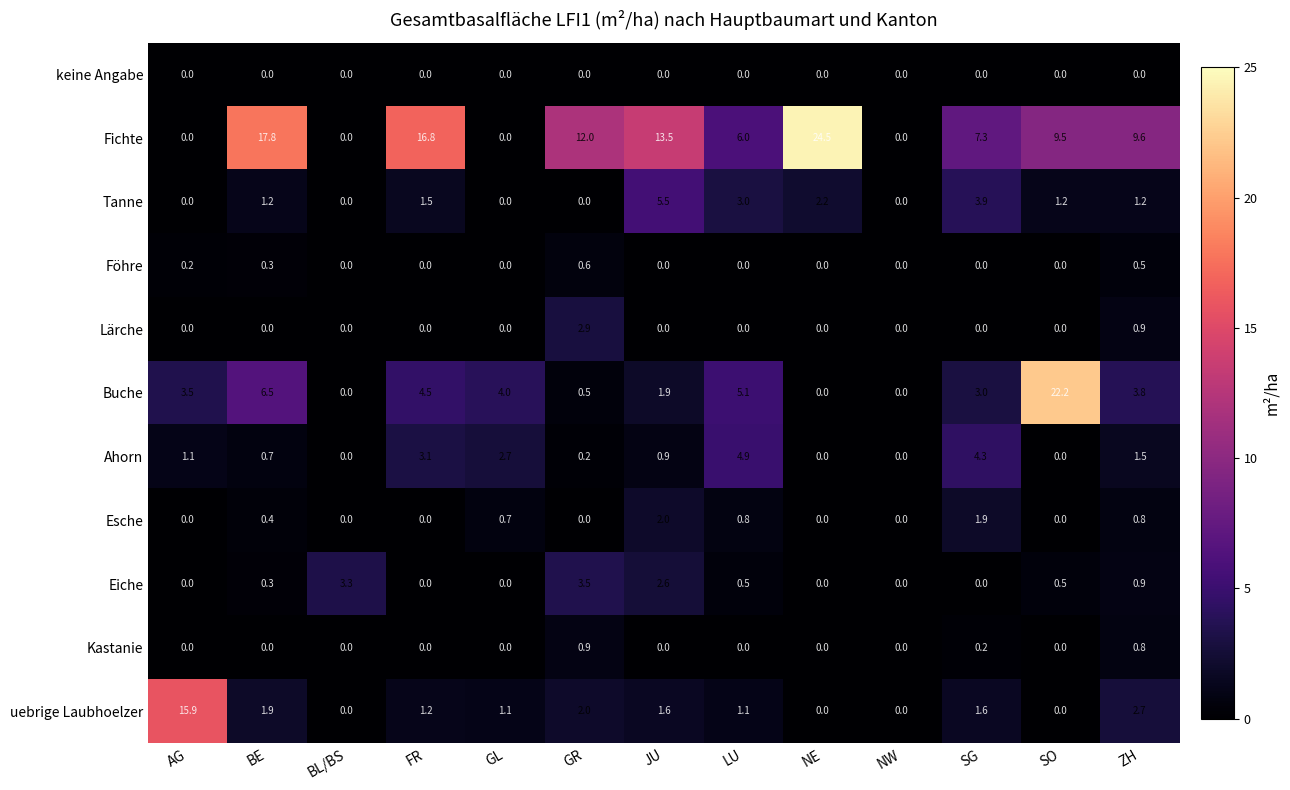

What is the sum of all Föhre values?

1.6